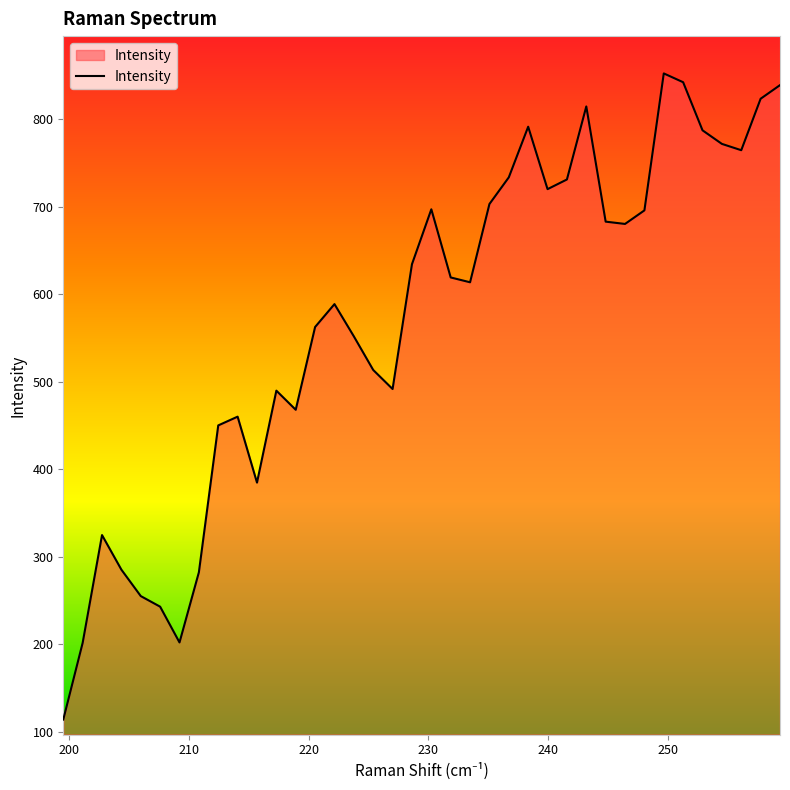

What is the smallest value displayed?

114.2